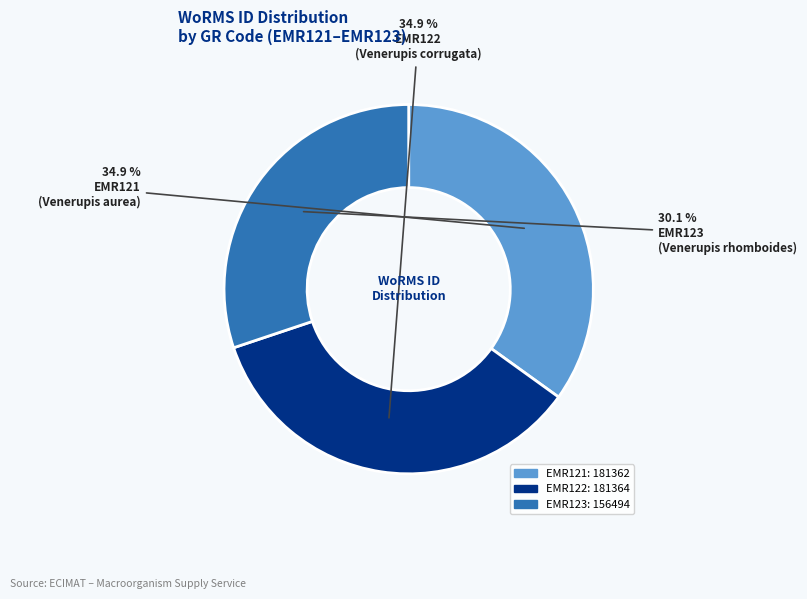

What percentage is NOT represented by EMR121?

65.1%